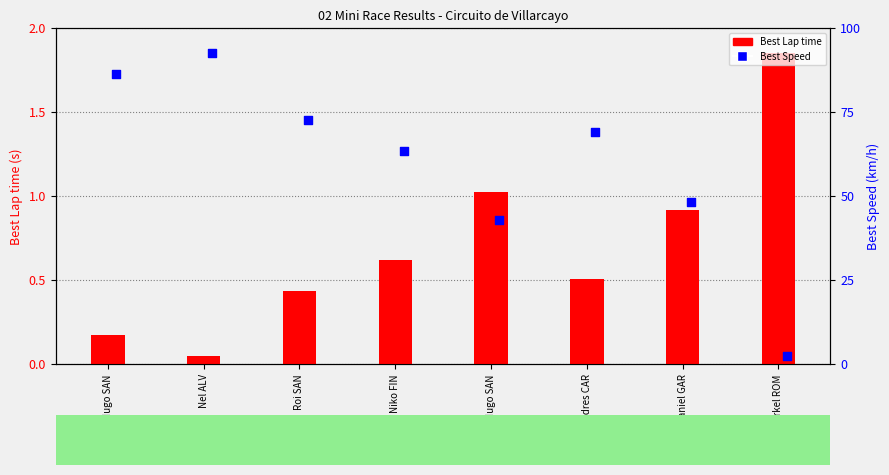

At how many categories does at least one series exceed 0?

8